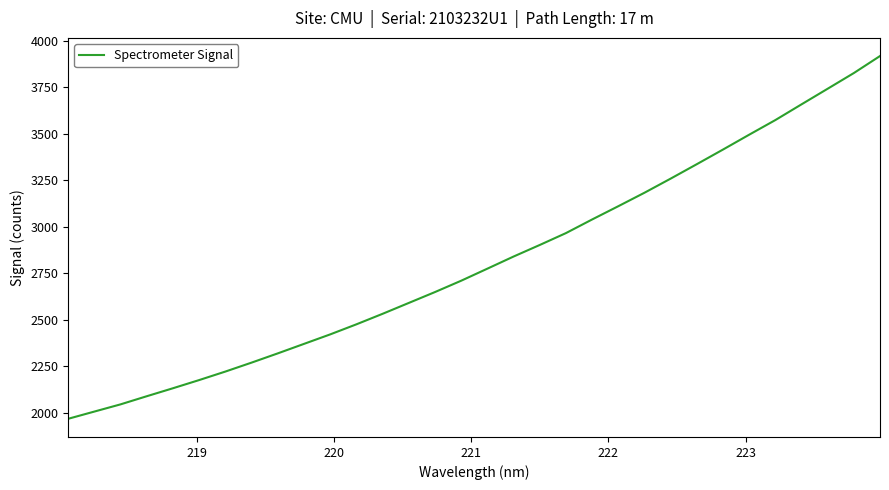

True or false: the data has more than 0 interior local peaks.

False